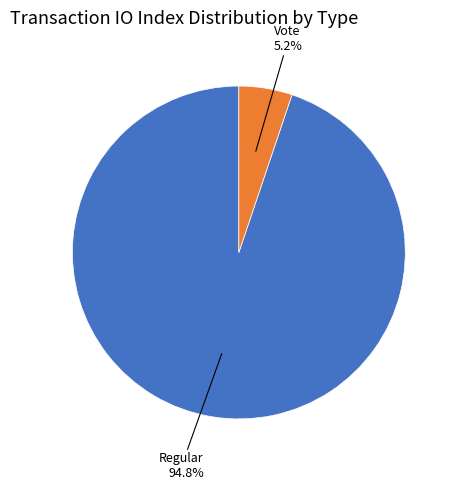

Is there a majority slice in this chart?

Yes